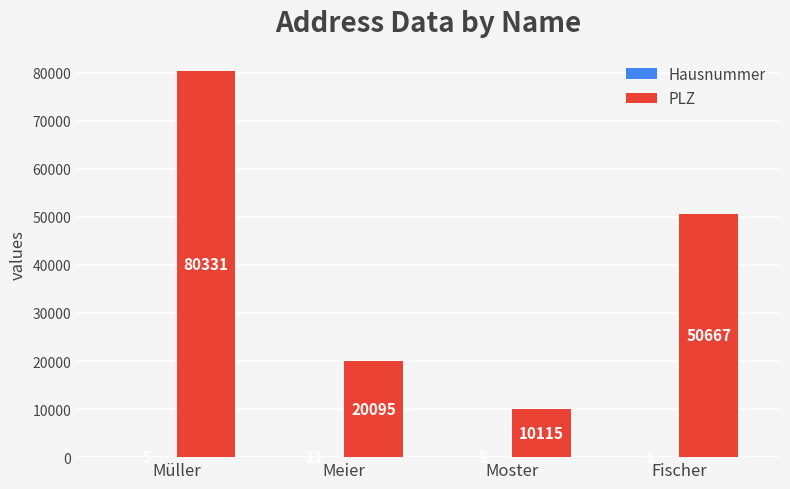

Count the number of categories in the chart.

4